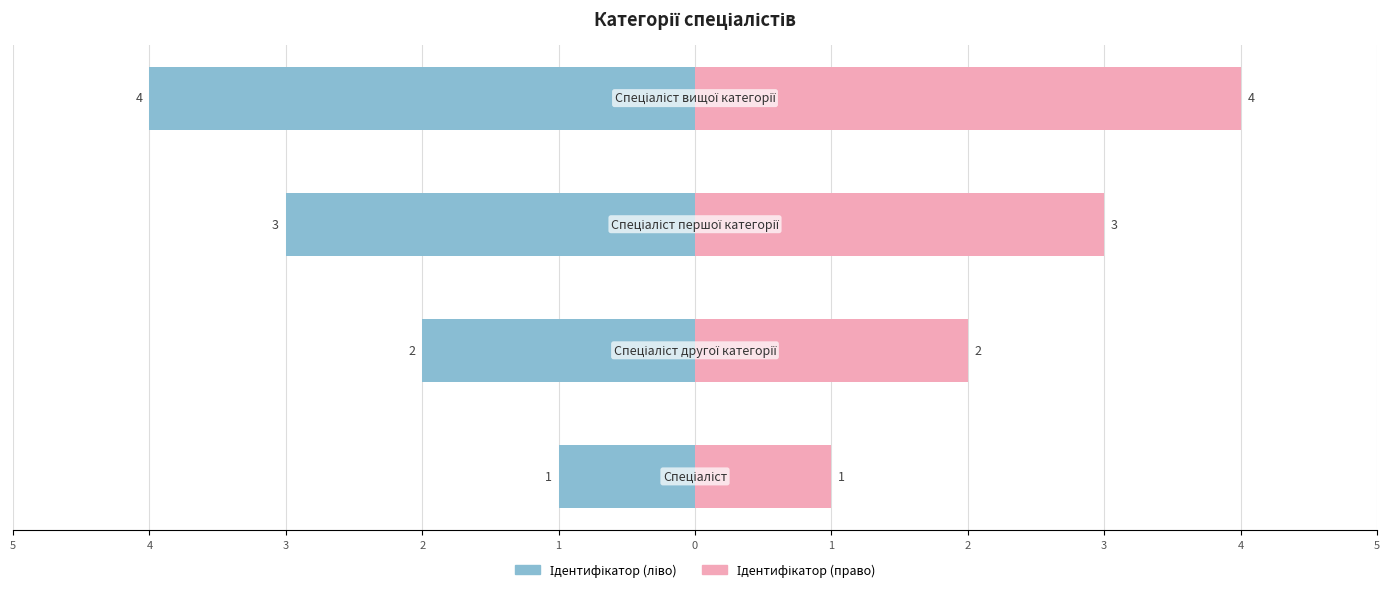

How many data points does each series have?

4